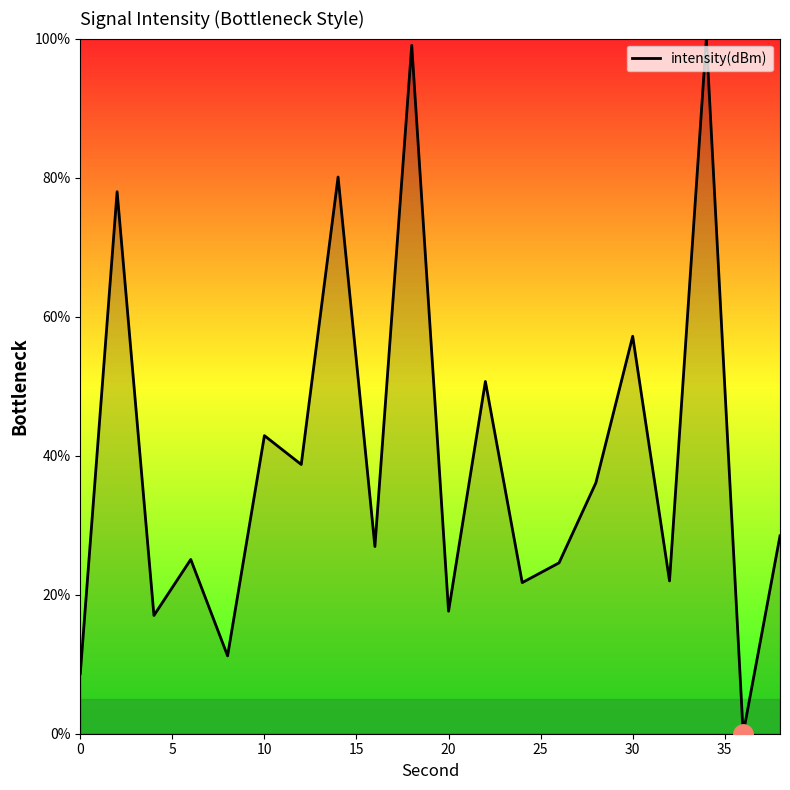

What is the difference between the maximum and minimum values?

100.0